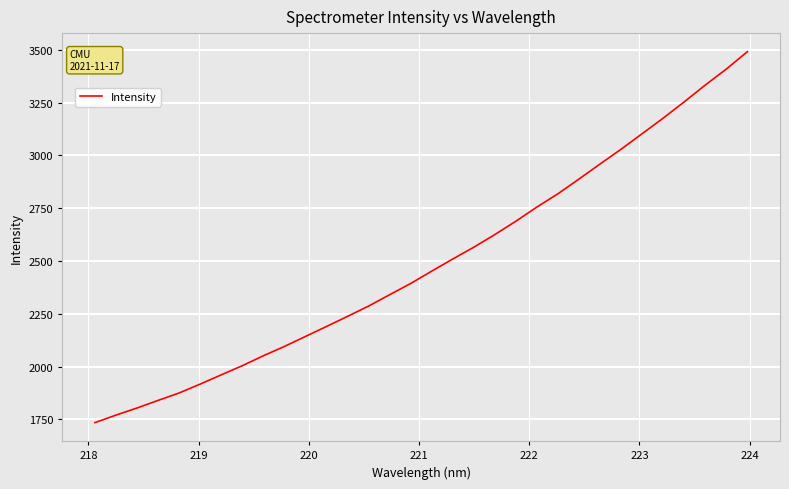

What is the smallest value displayed?

1734.3